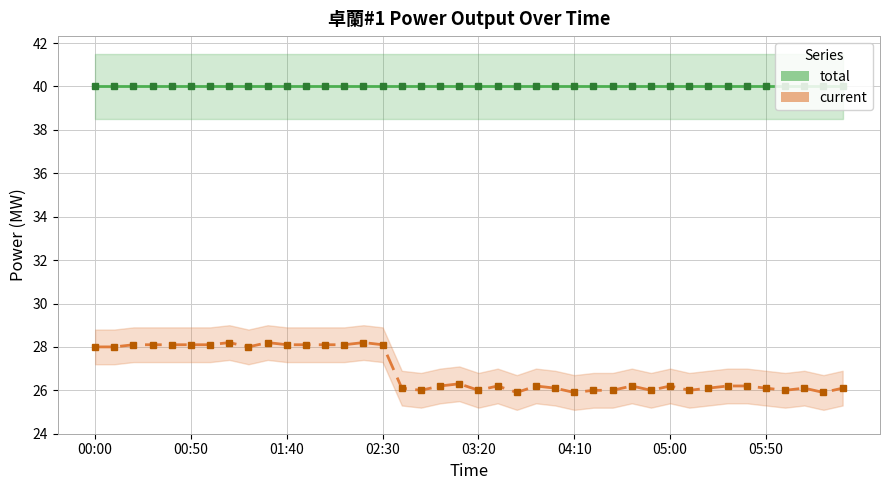

Is it true that current equals 28.0 at 00:00?

True